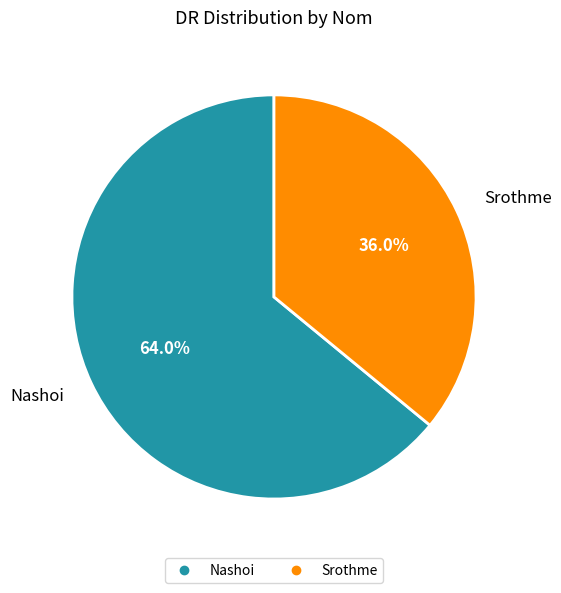

Is it true that Nashoi is 64% of the pie?

True